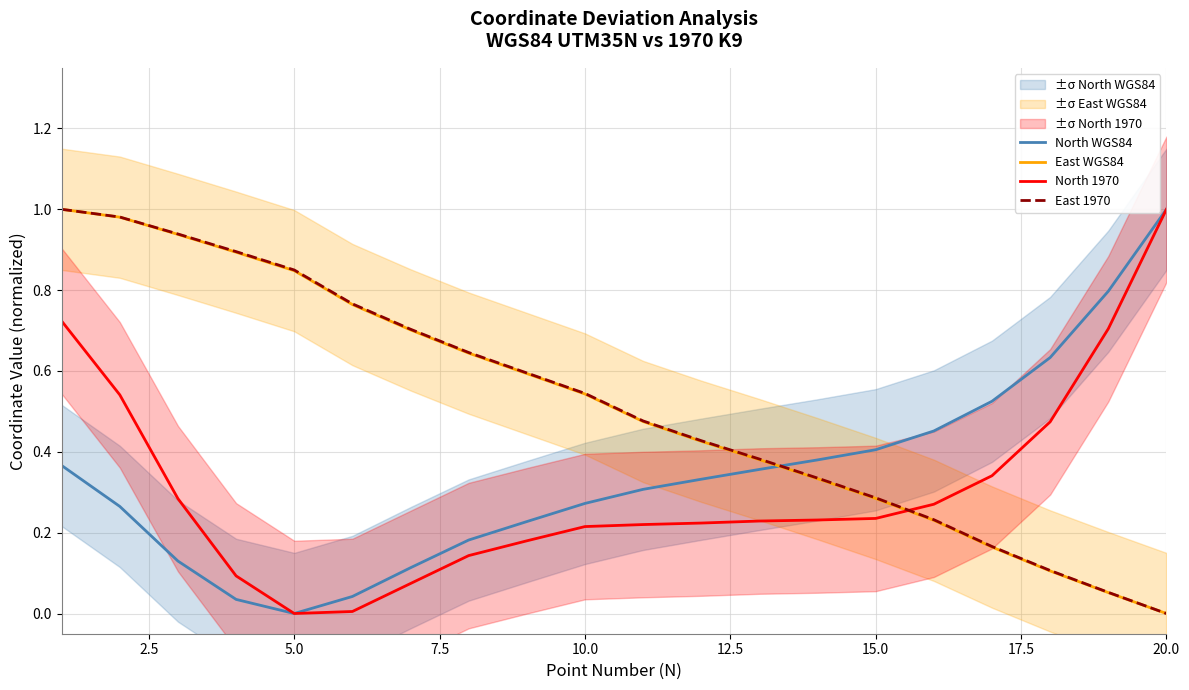

True or false: North WGS84 and North 1970 cross at least once.

False